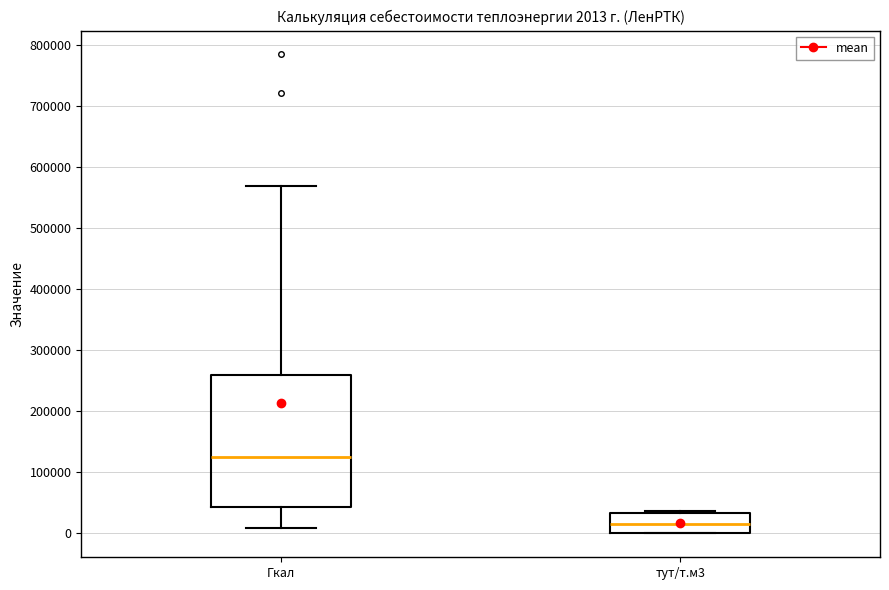

Which box's median line is the highest?

Гкал